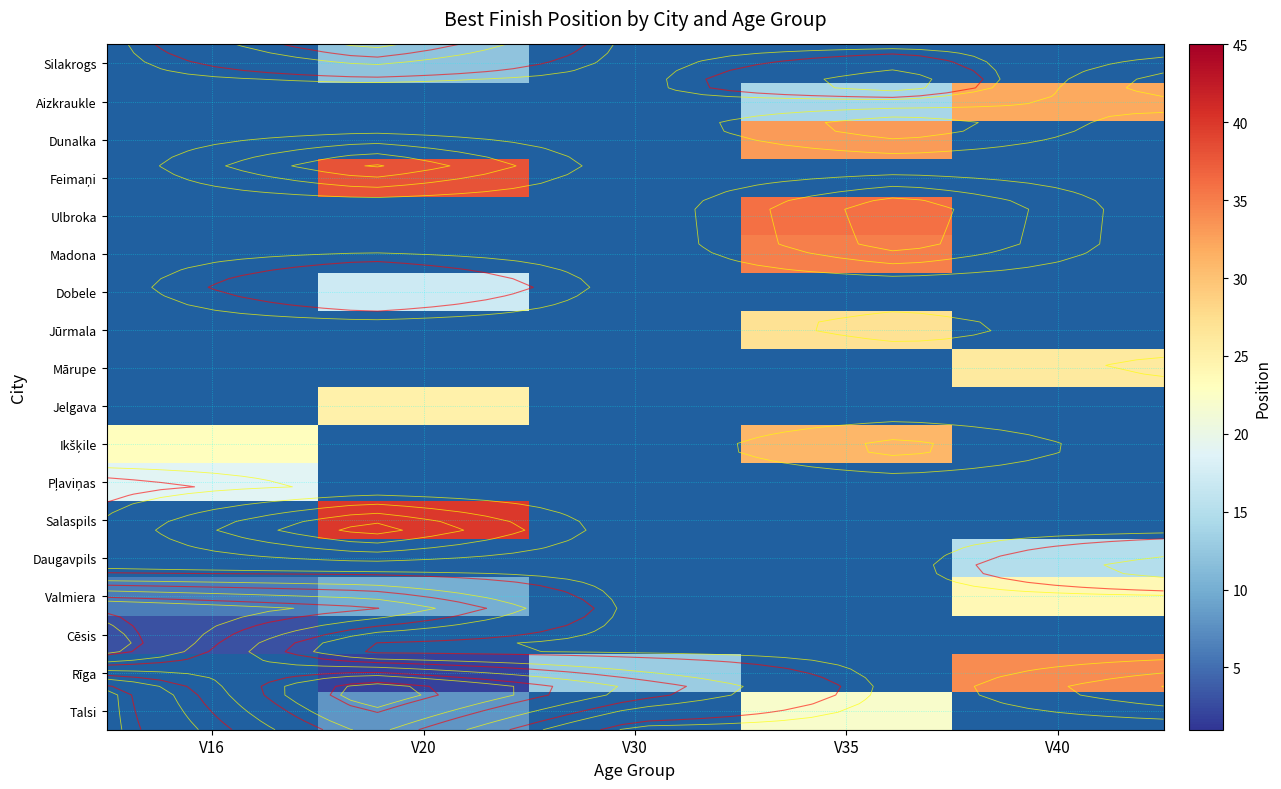

Is the value of Cēsis at V16 greater than the value of Valmiera at V16?

No